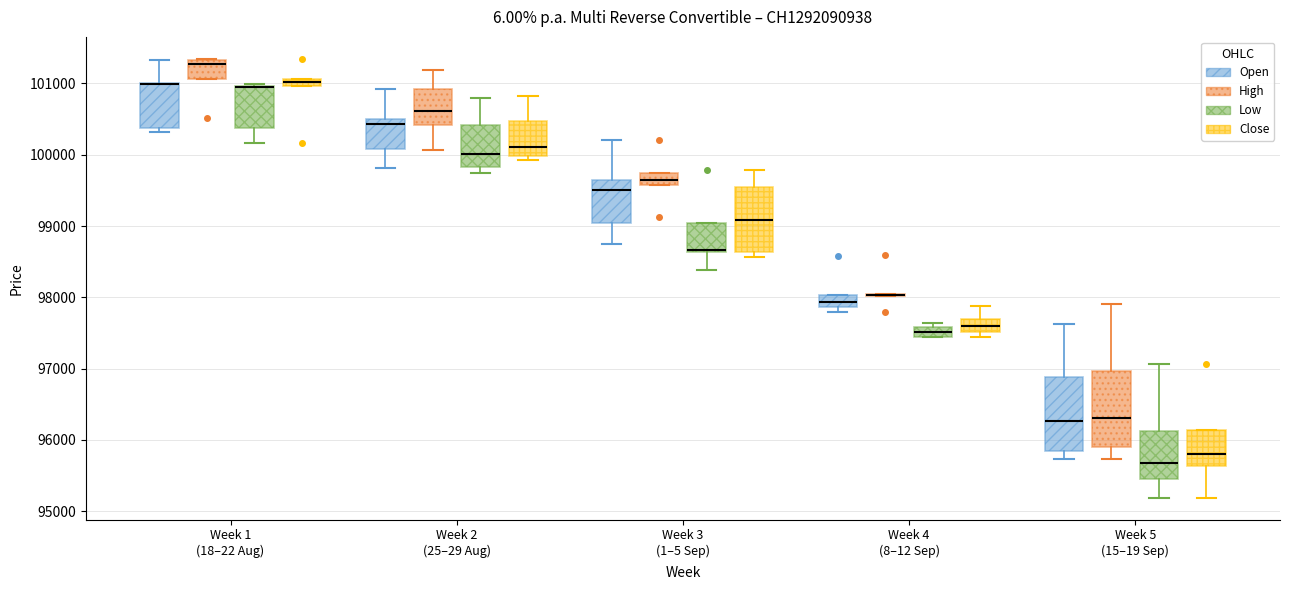

Where is the upper edge of the box for Week 4 (8–12 Sep) (Open) on the y-axis? The values are not printed on the chart, so give them approximately, as read against the axis.

98000